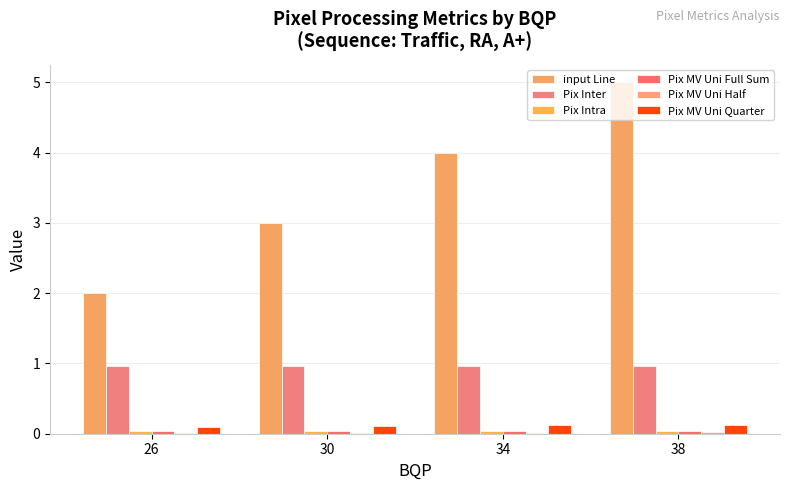

Does the chart contain stacked bars?

No